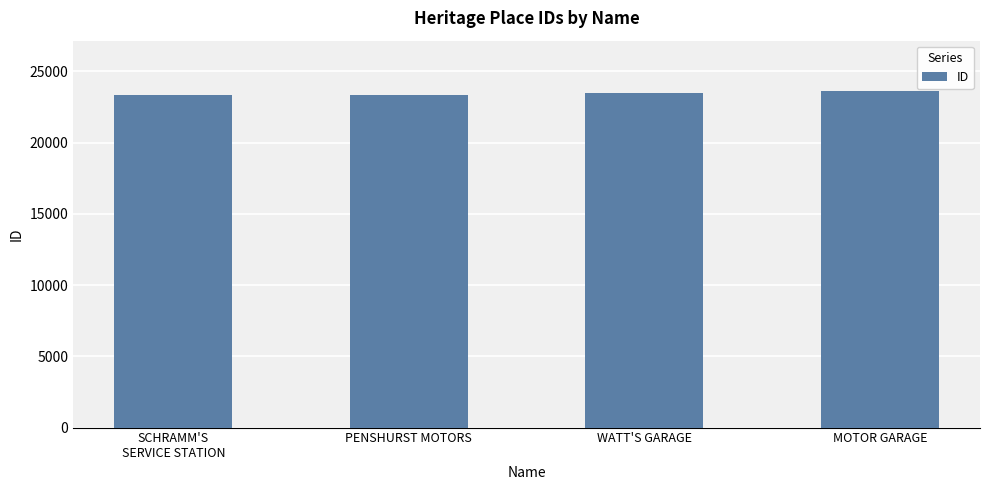

What is the average value?

23439